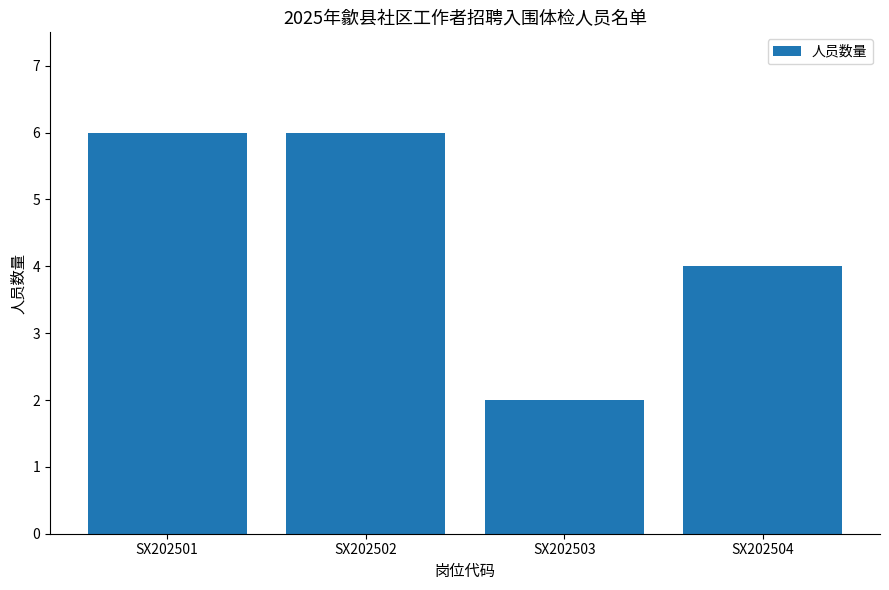

The value at SX202503 is 2. True or false?

True